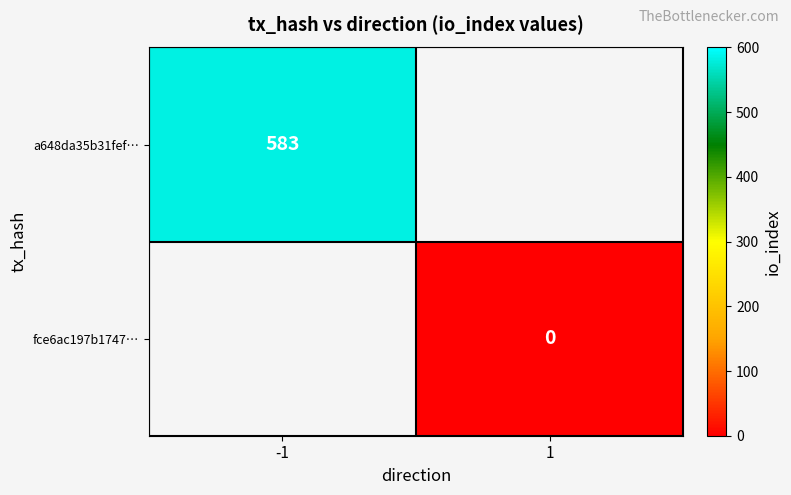

Is it true that a648da35b31fef… equals 583 at -1?

True